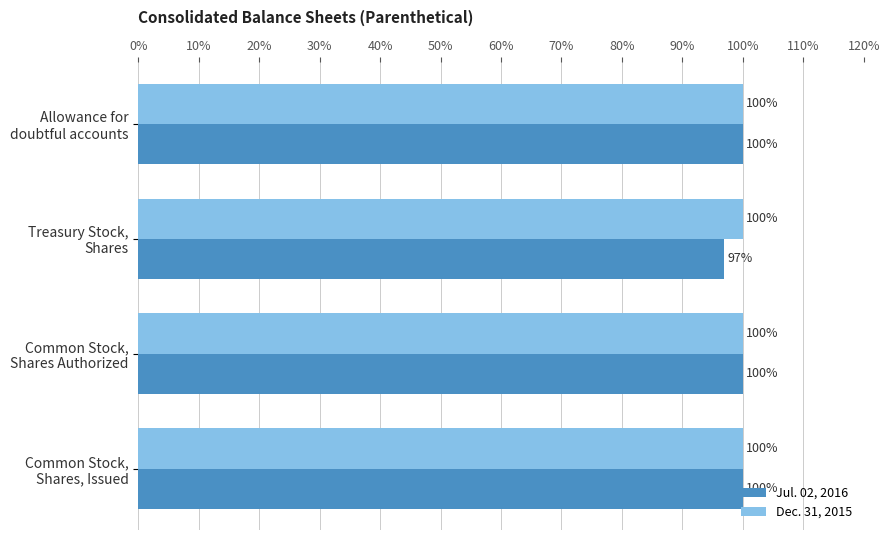

List the series in order of their overall mean, lowest first.

Jul. 02, 2016, Dec. 31, 2015